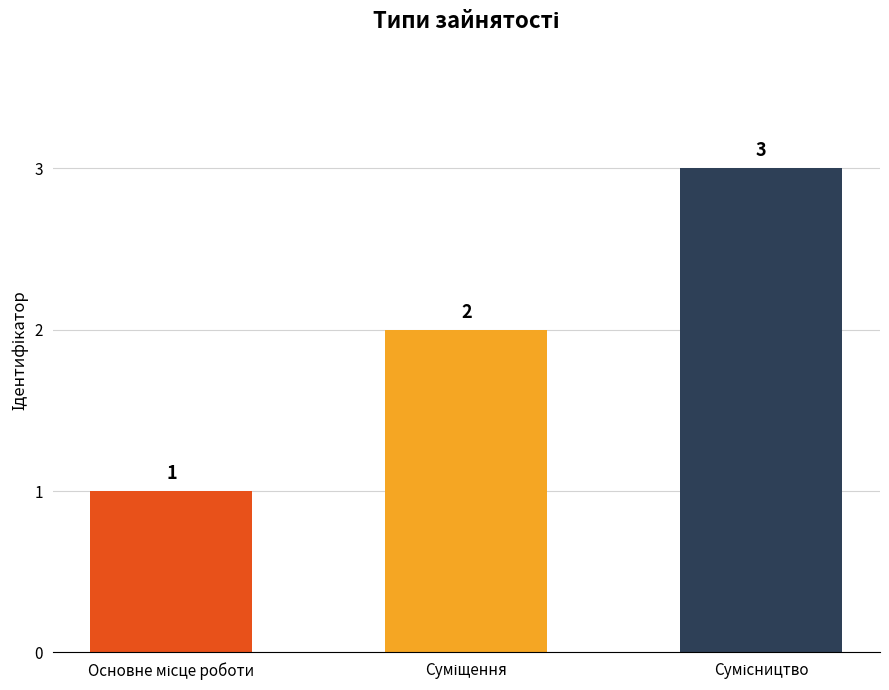

What is the sum of all values?

6